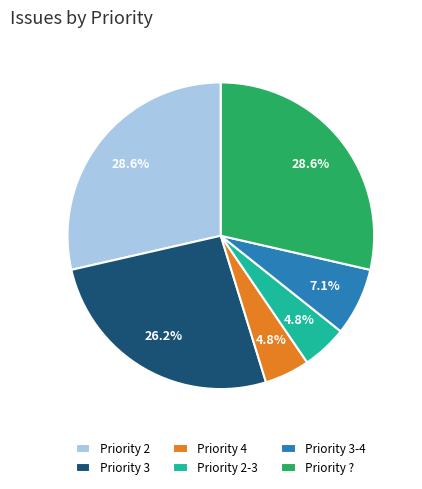

Is there any slice that represents more than half of the pie?

No